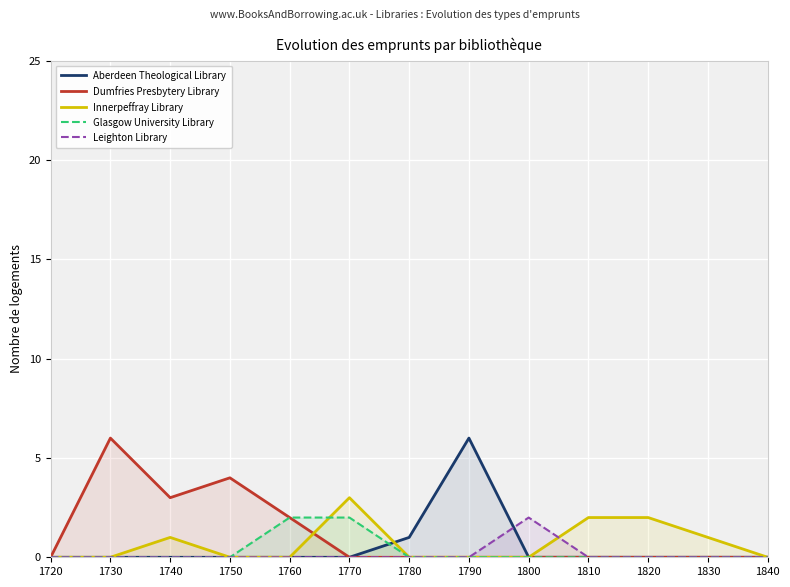

Rank the series at 1830 from lowest to highest value.

Aberdeen Theological Library, Dumfries Presbytery Library, Glasgow University Library, Leighton Library, Innerpeffray Library